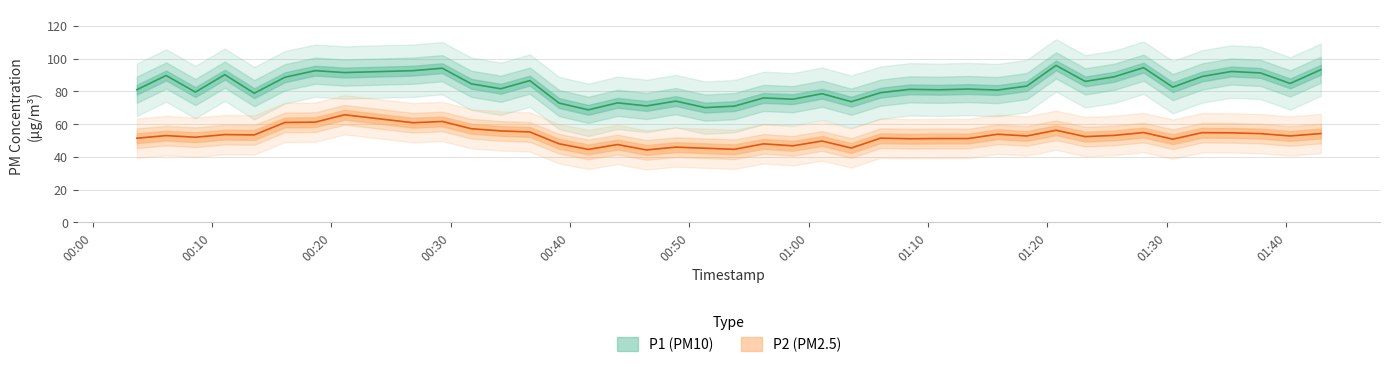

What is the lowest value of the P1 series?

68.7